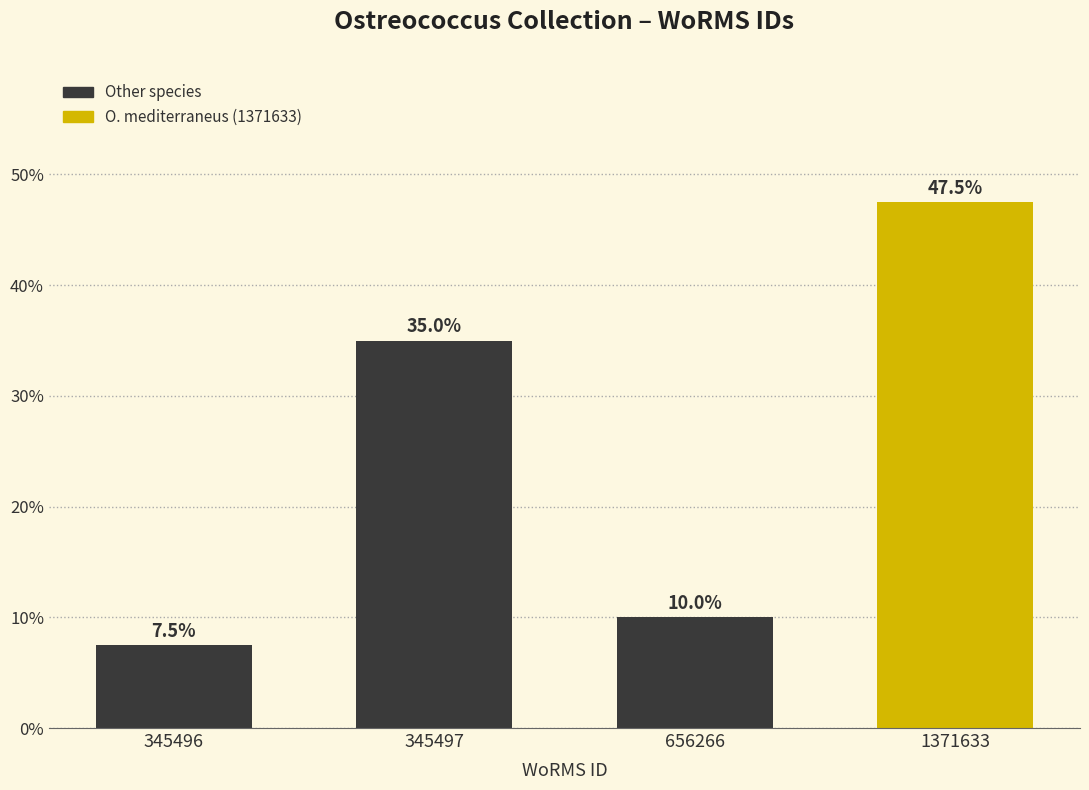

Reading right to left, transcribe all the data shown in this chart.

1371633=47.5	656266=10.0	345497=35.0	345496=7.5